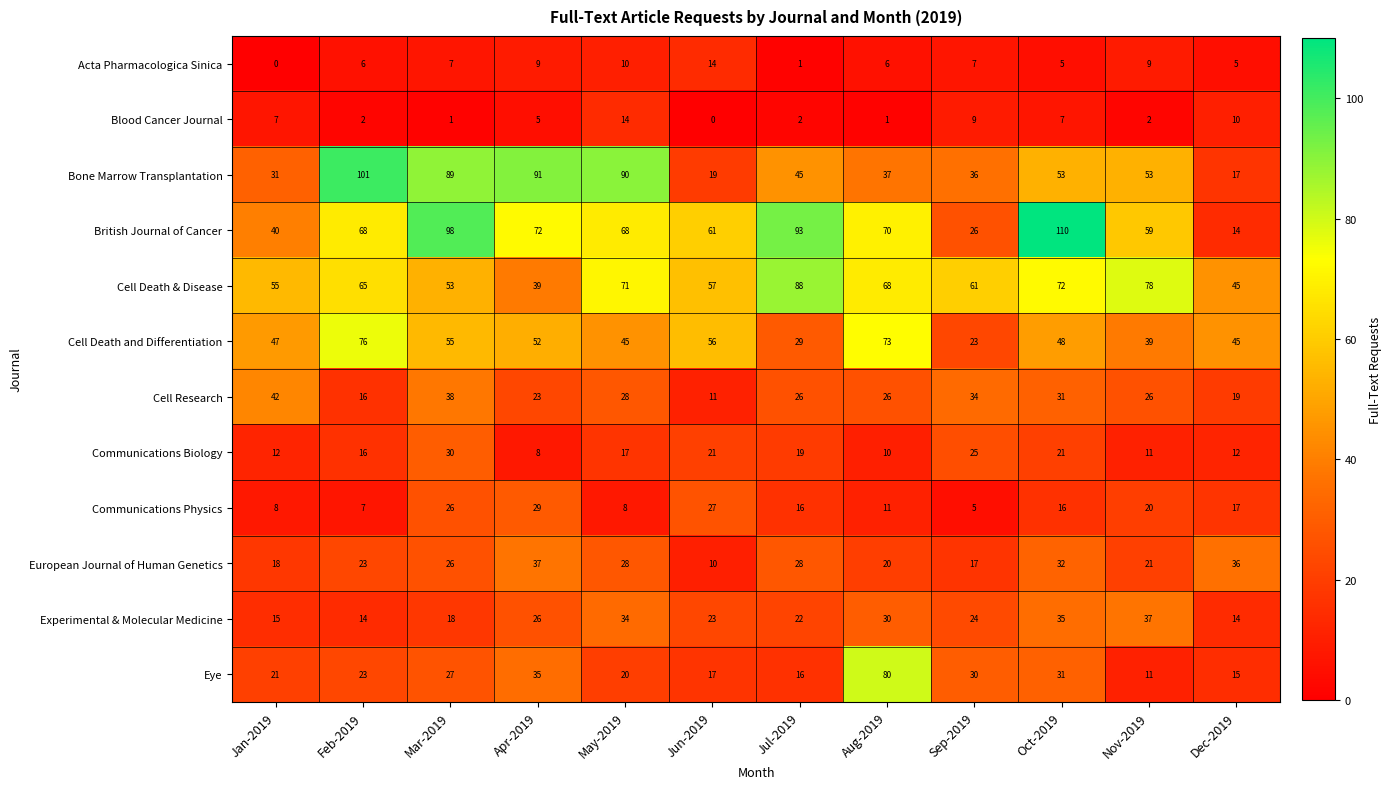

What is the difference between the second highest and minimum values in the Cell Death and Differentiation series?

50